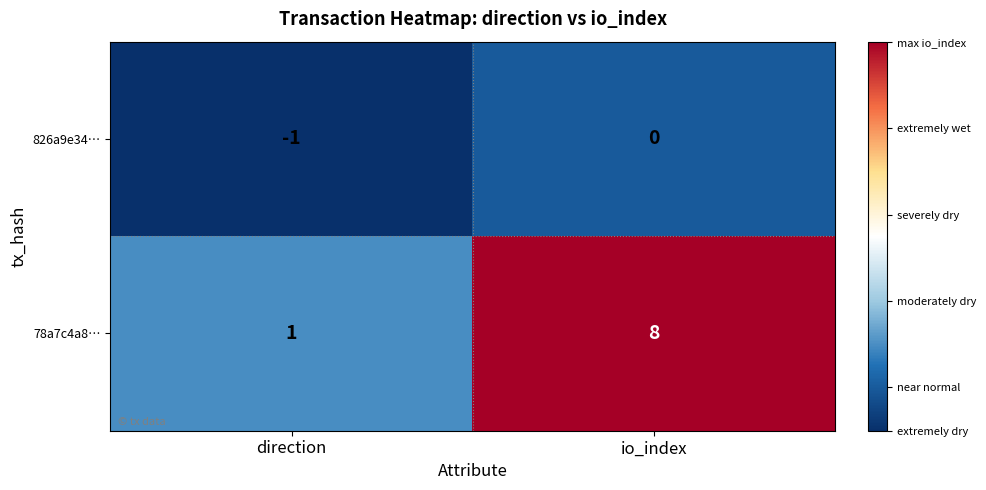

What is the difference between the maximum and minimum values in the 78a7c4a8… series?

7